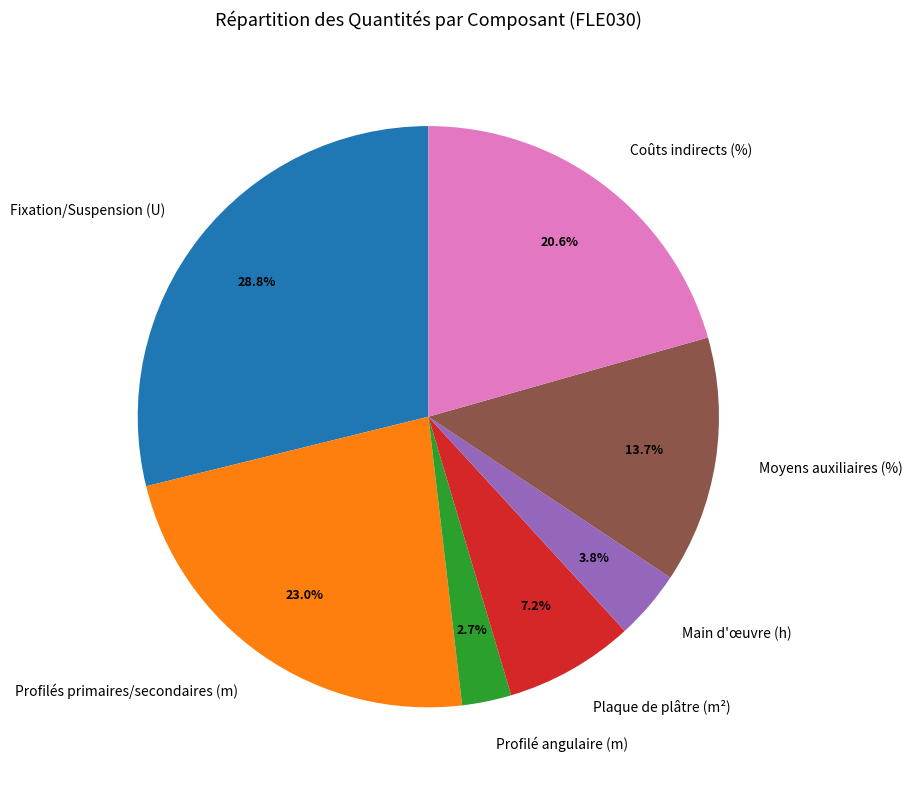

Do Profilés primaires/secondaires (m) and Moyens auxiliaires (%) together represent more than half of the pie?

No